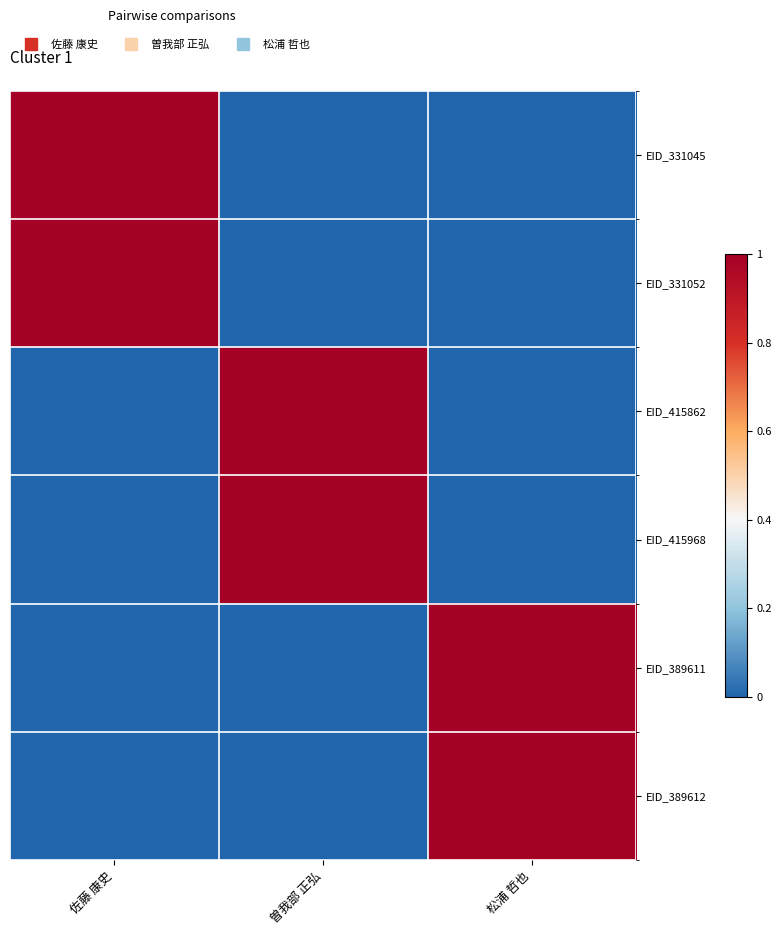

At how many categories does at least one series exceed 0?

3